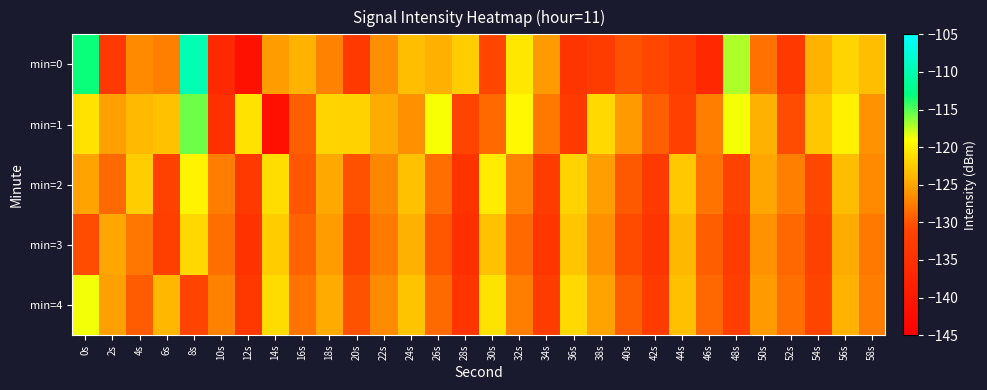

Between 32s and 24s, which is larger?

32s